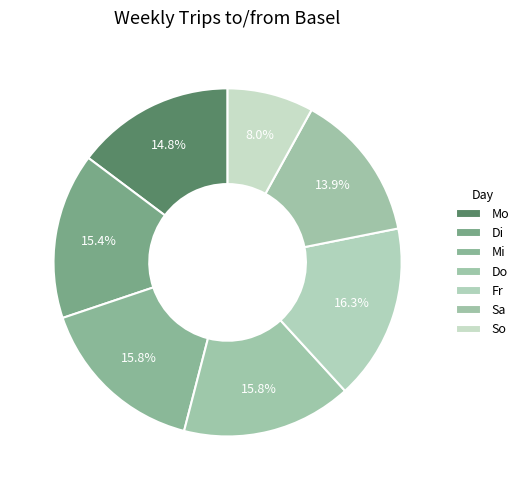

How many segments does this pie chart have?

7